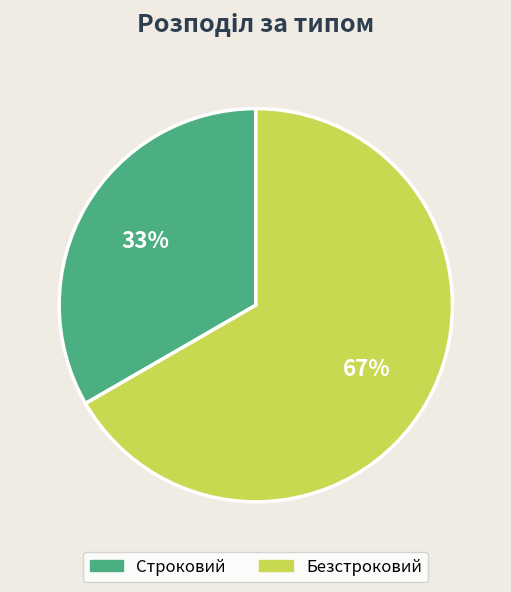

What is the ratio of the value at Безстроковий to the value at Строковий?

2.0